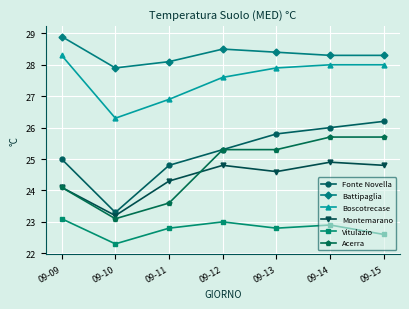

At which category does the chart reach its minimum across all series?

09-10